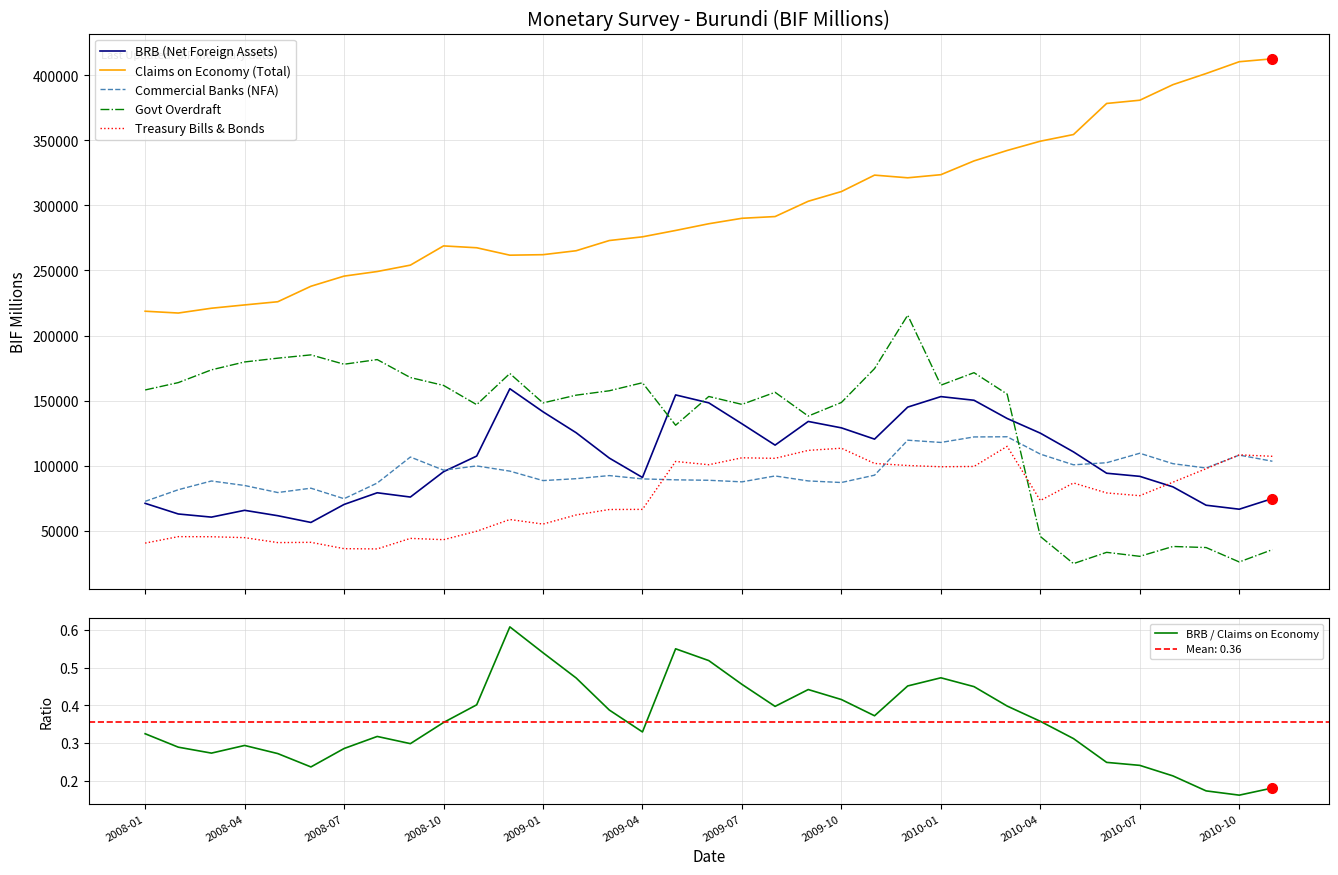

True or false: Claims on Economy (Total) and Treasury Bills & Bonds intersect in this chart.

False